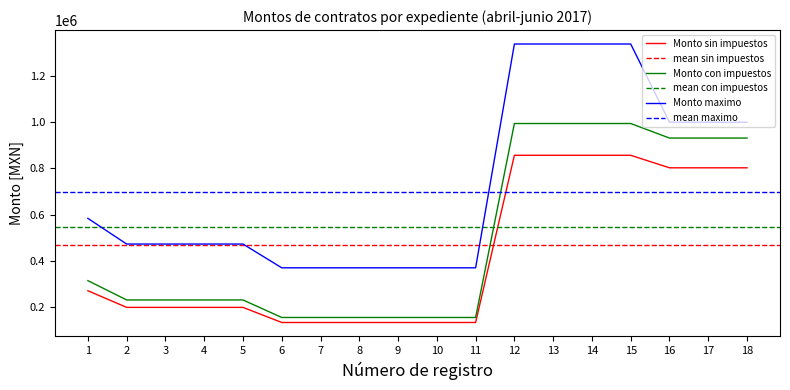

The value of Monto con impuestos at 14 is 521560.7. True or false?

False